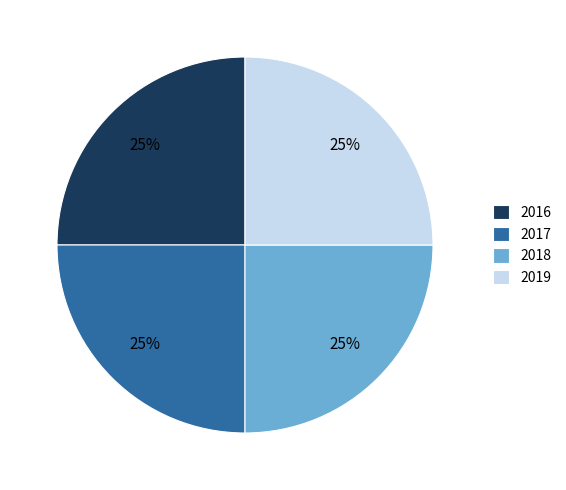

Is there any slice that represents more than half of the pie?

No